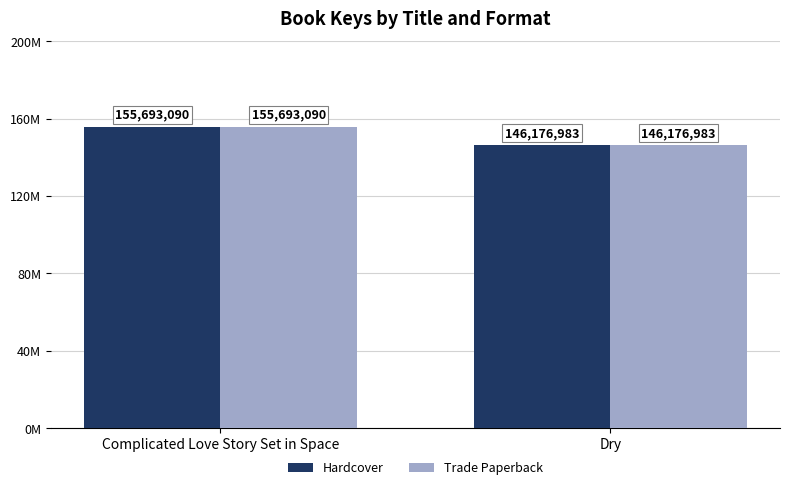

What position from the left is Complicated Love Story Set in Space?

1